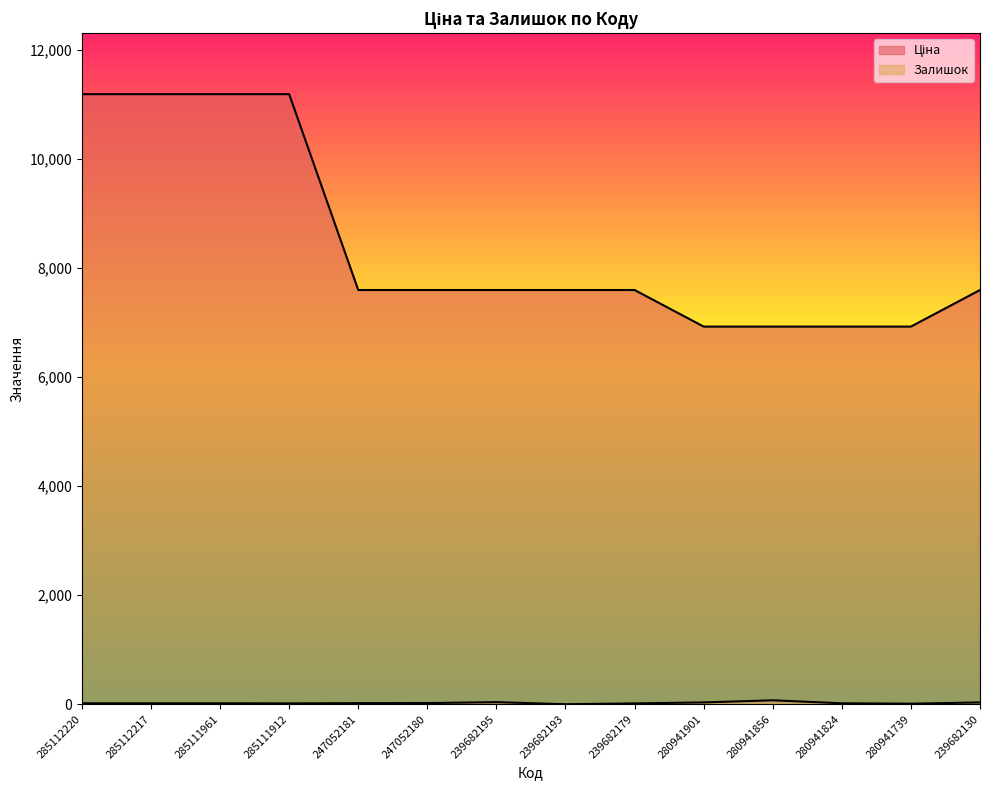

Which series changed the most between 280941901 and 239682130?

Ціна